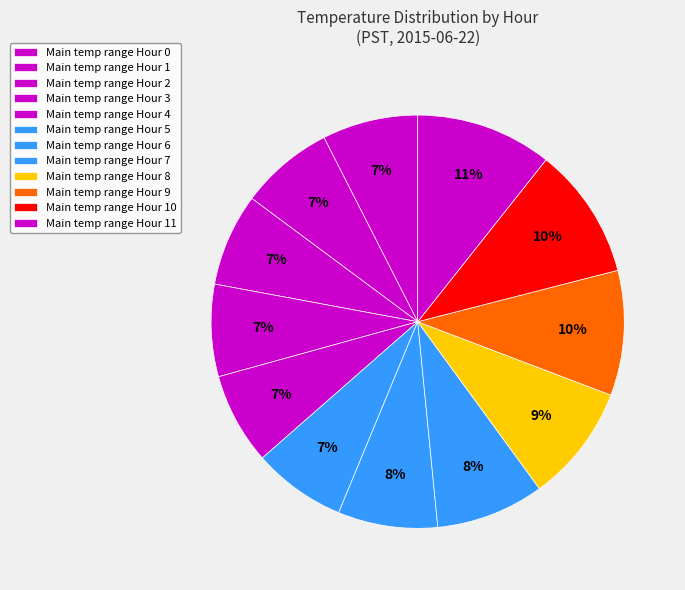

How many slices are in this pie chart?

12